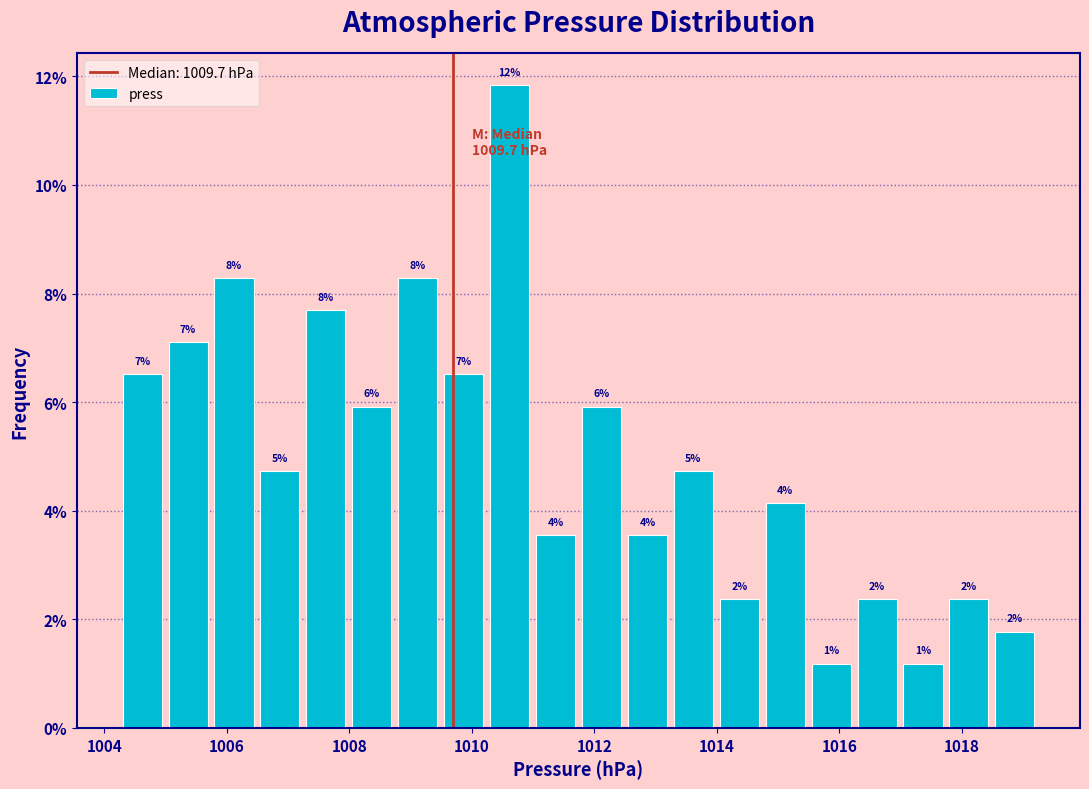

Read against the x-axis, roughly where is the centre of the tallest bar?

1010.6